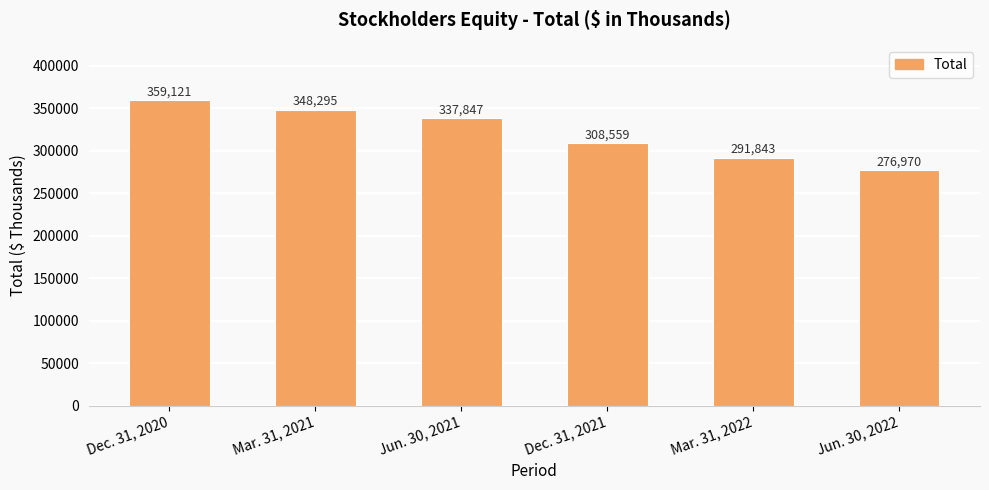

Does the chart contain stacked bars?

No